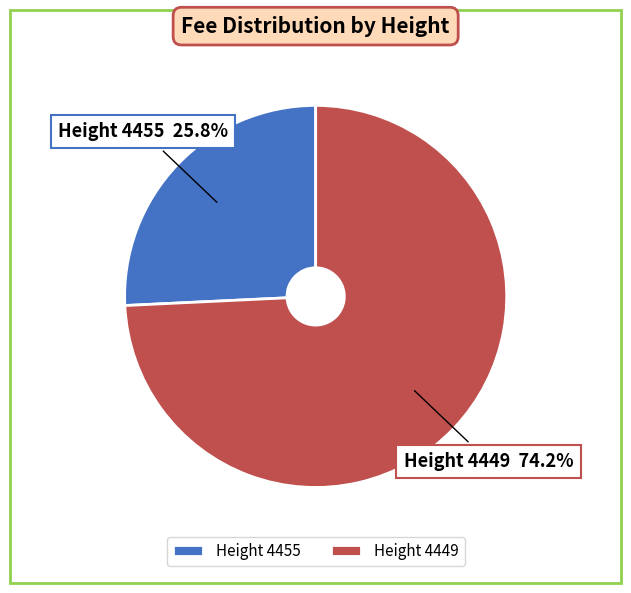

Is there a majority slice in this chart?

Yes